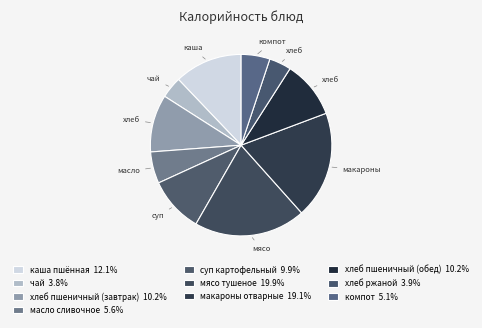

What is the smallest slice in the pie chart?

чай